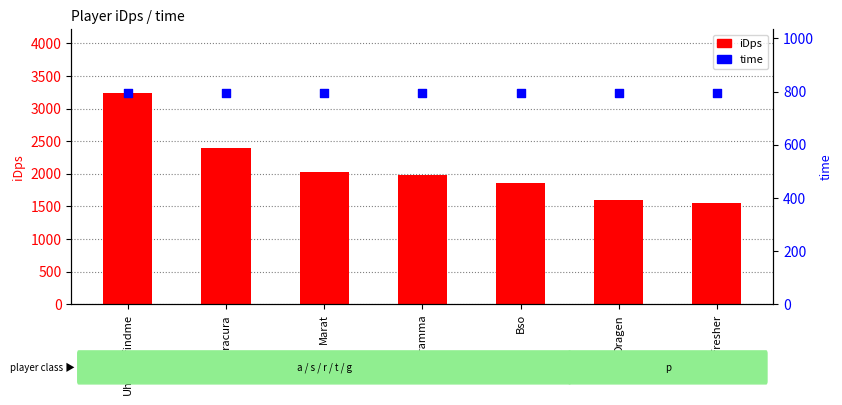

Which series has the widest spread of Y values?

iDps